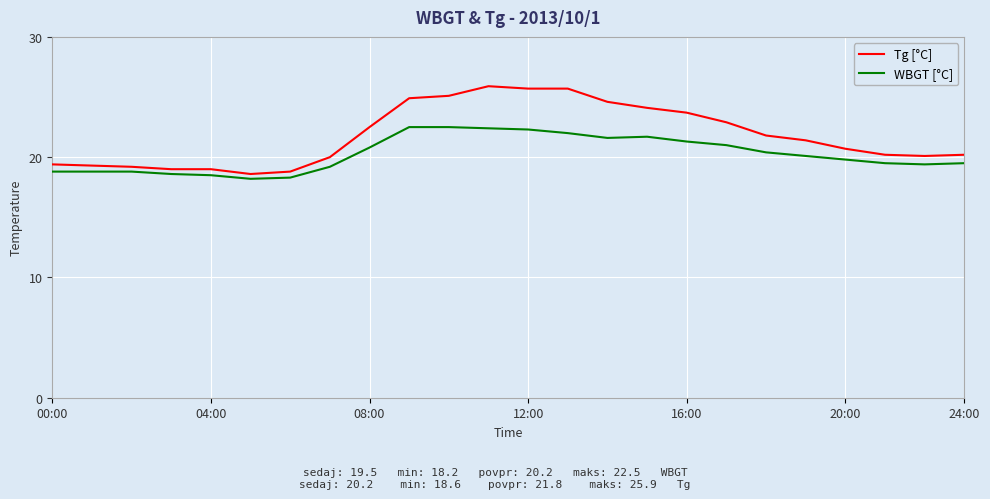

What is the sum of all WBGT [°C] values?

486.0